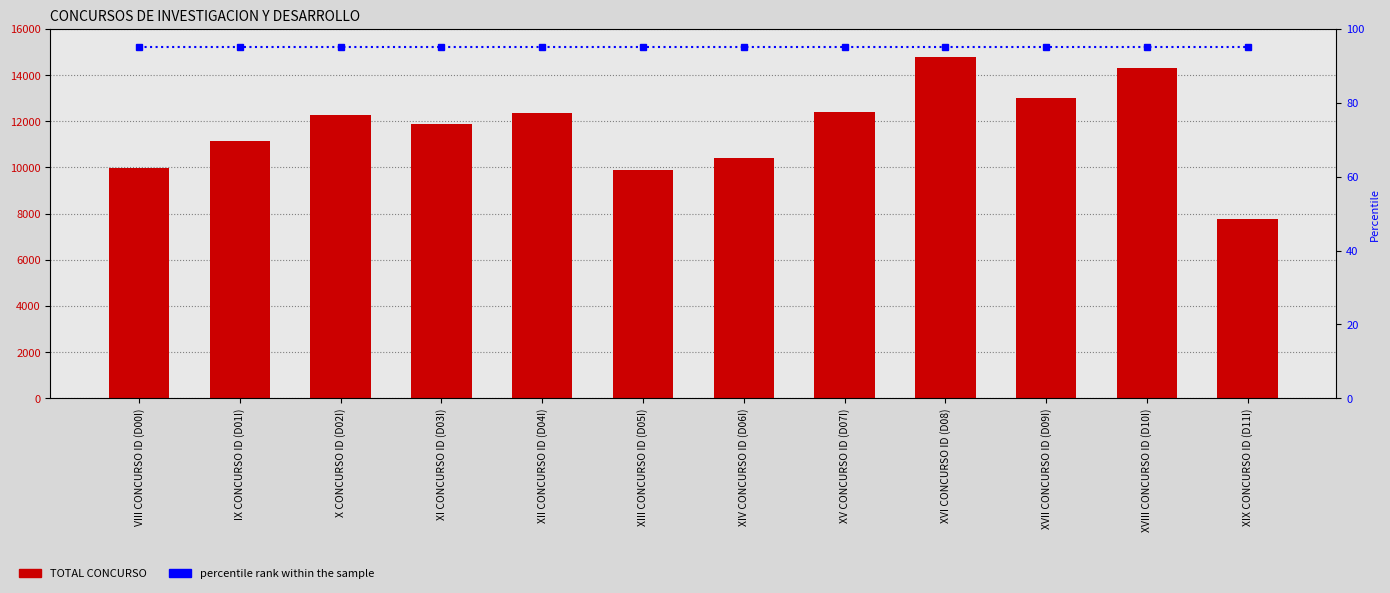

At XIX CONCURSO ID (D11I), list the series in order from smallest to largest.

percentile rank, TOTAL CONCURSO